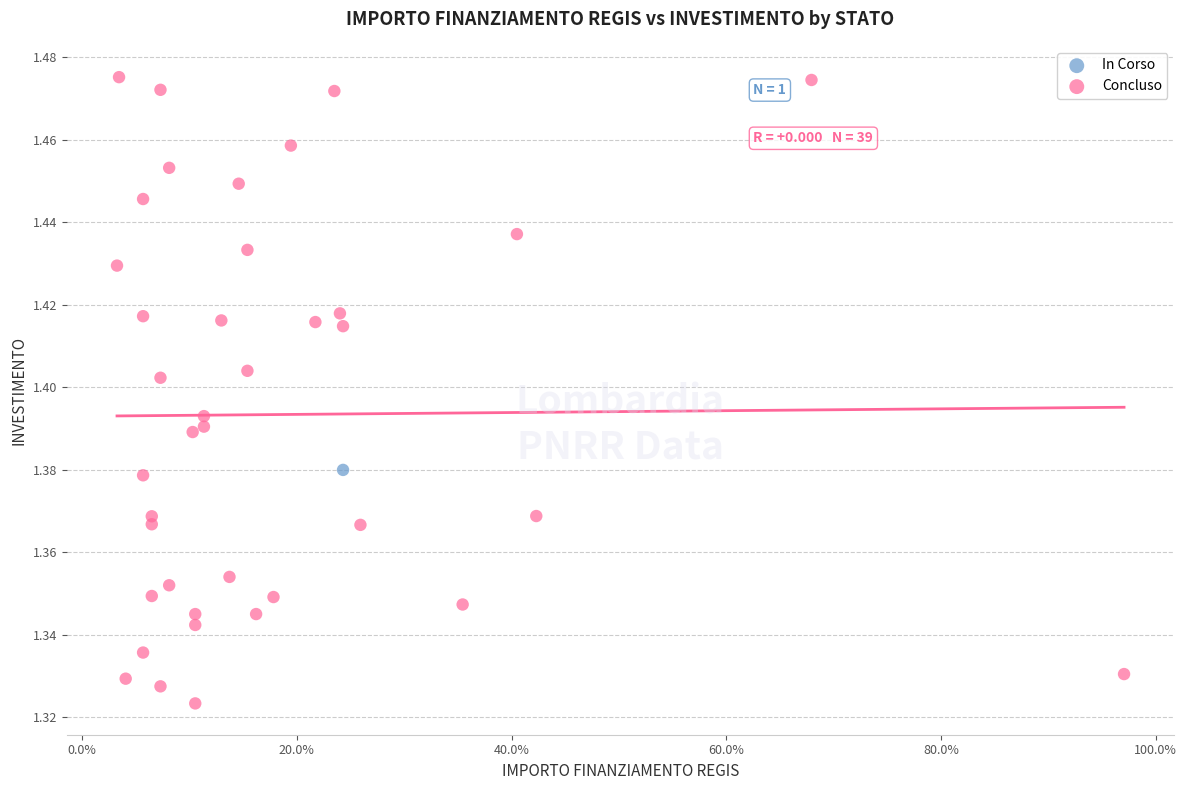

What are all the series names shown in the legend?

In Corso, Concluso